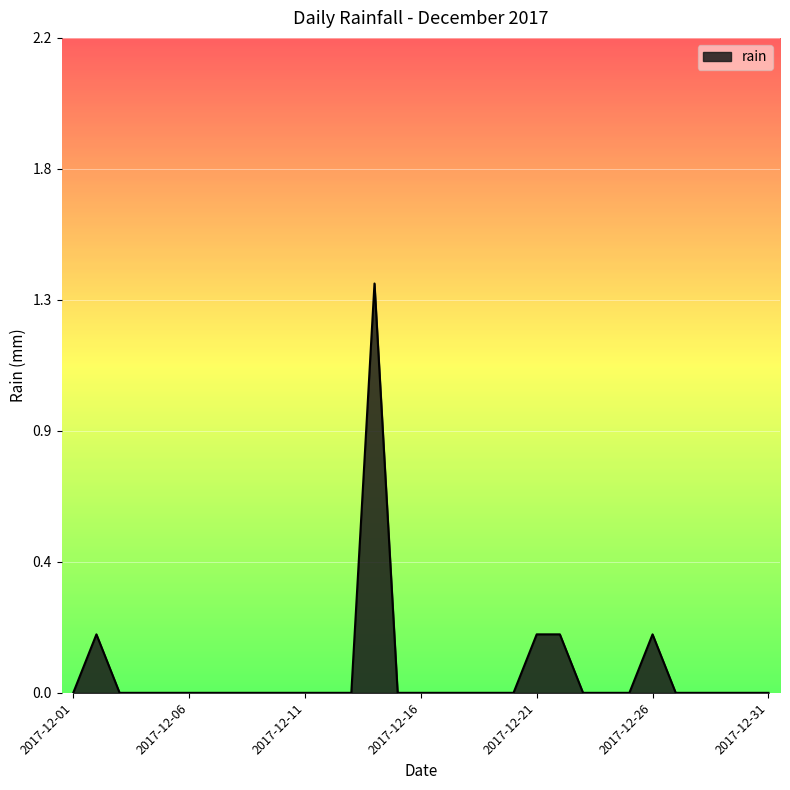

Where is the first local maximum?

2017-12-02